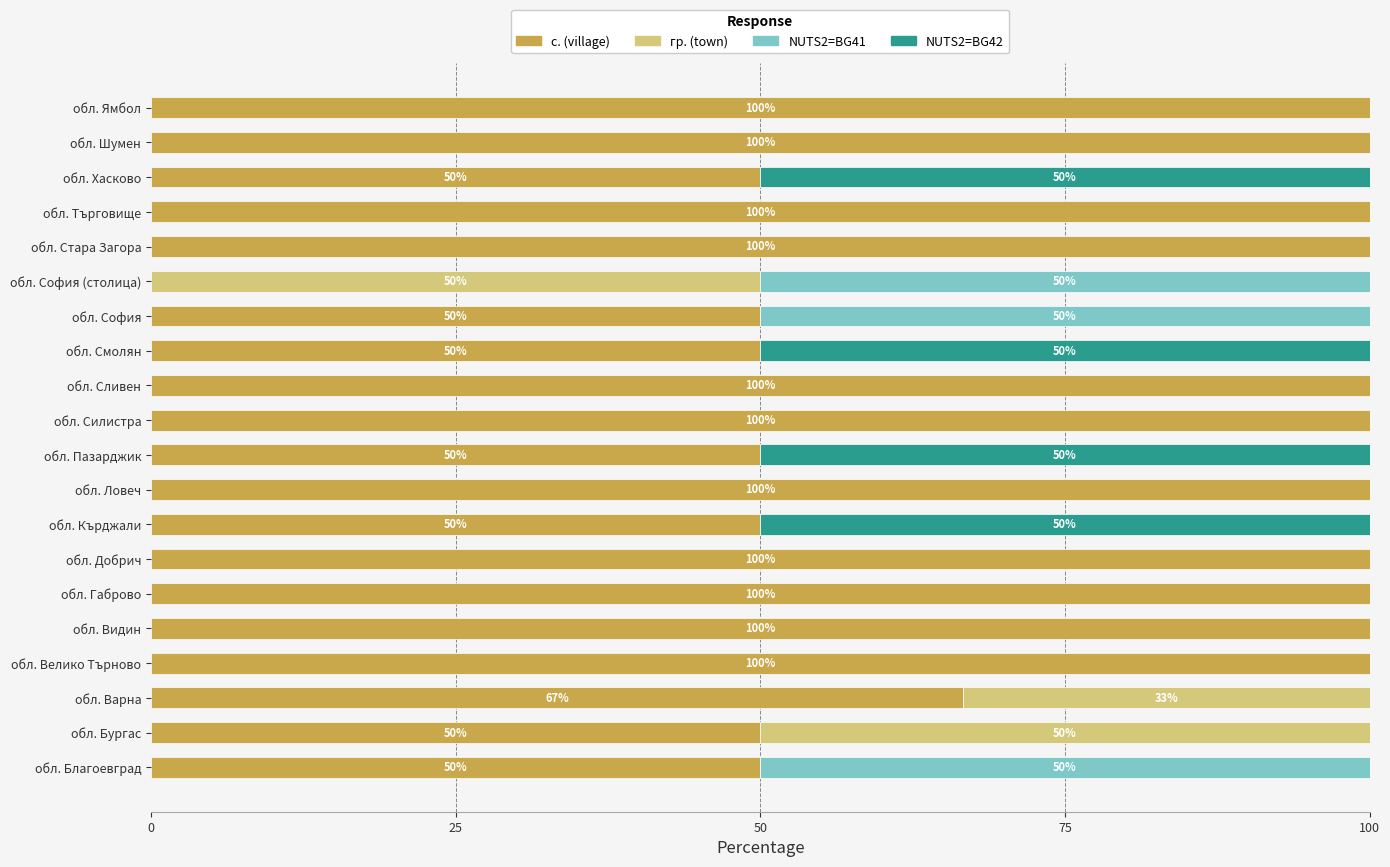

True or false: с. (village) has a value of 41.0 at обл. Шумен.

False